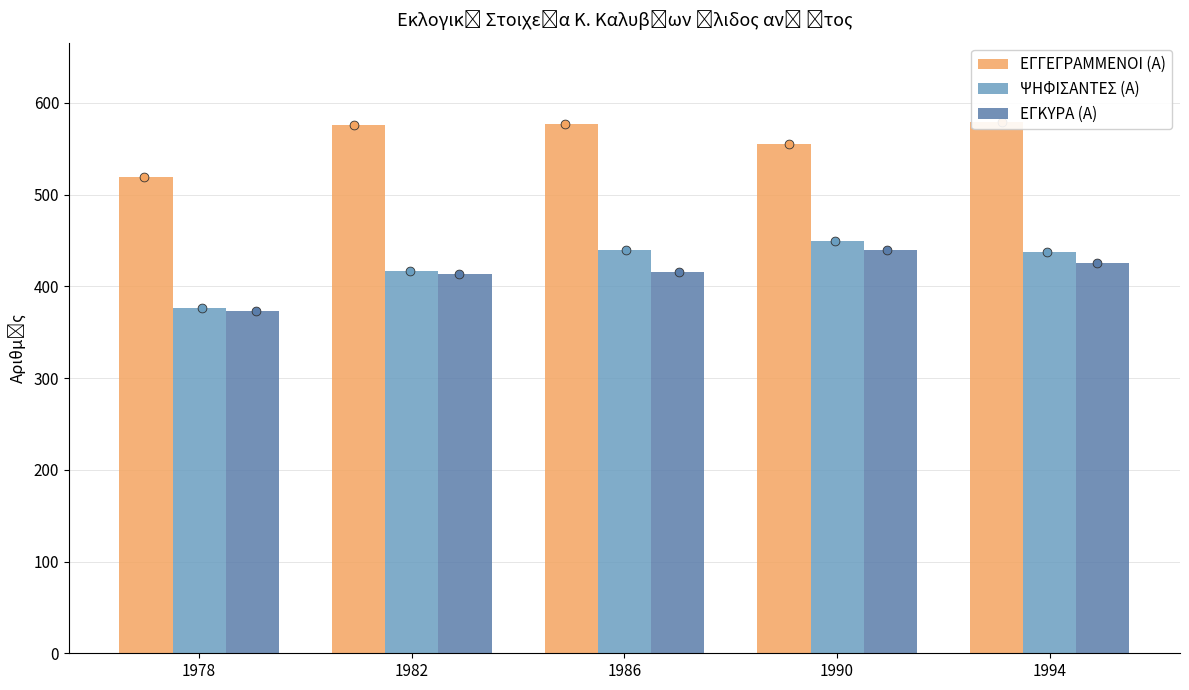

Which series reaches the maximum Y coordinate?

ΕΓΓΕΓΡΑΜΜΕΝΟΙ (Α)